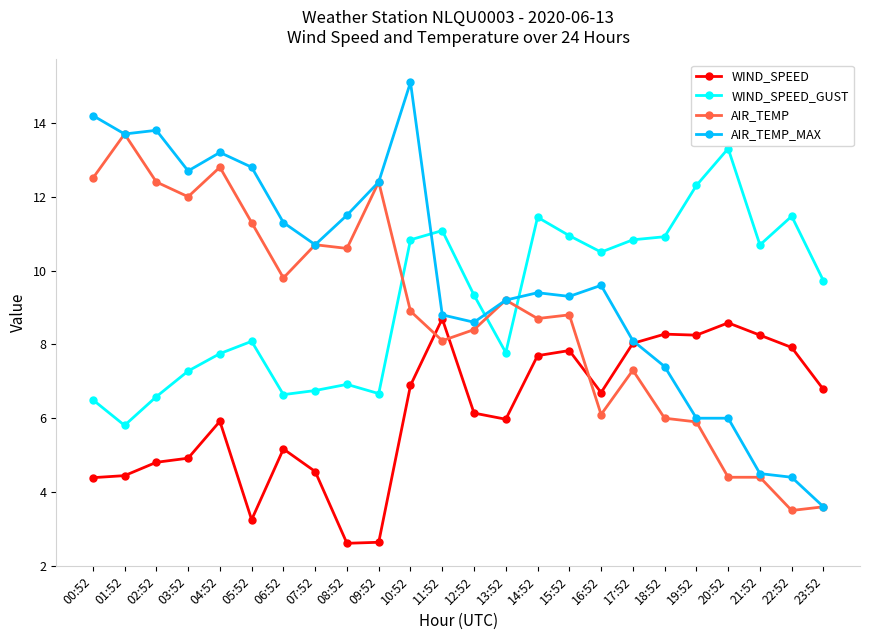

Which series has the largest total across all categories?

AIR_TEMP_MAX